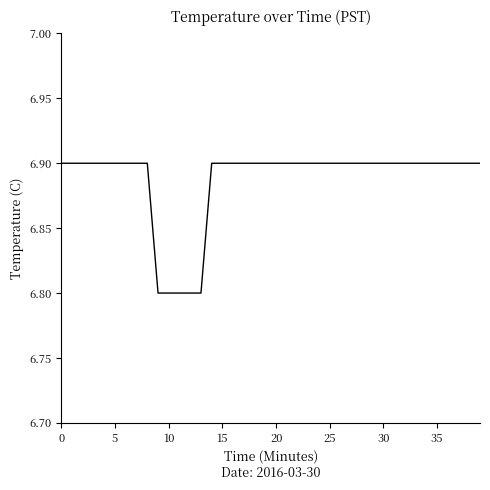

What is the greatest value displayed?

6.9